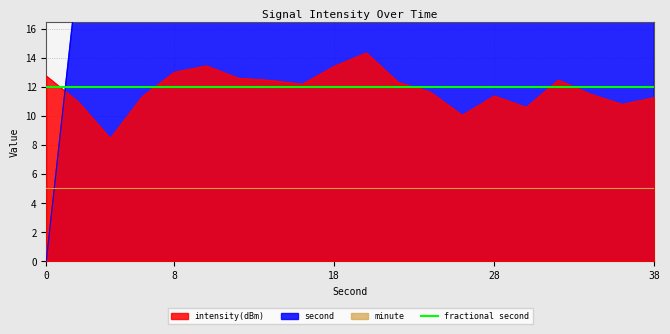

Read the second value at 18.

180.0